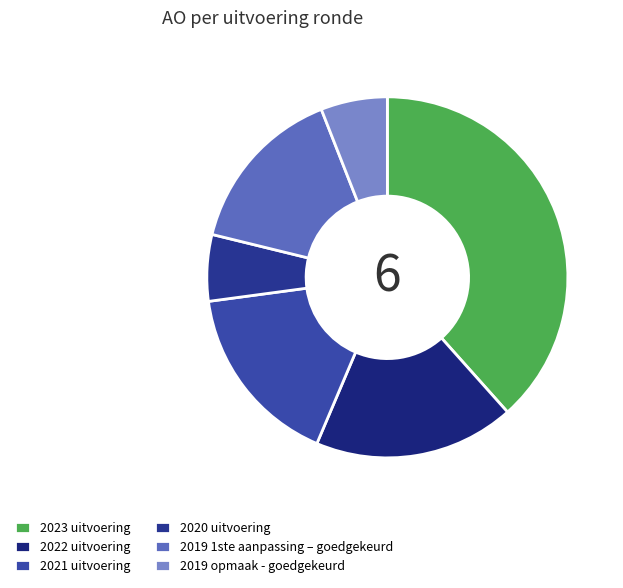

How many slices are in this pie chart?

6